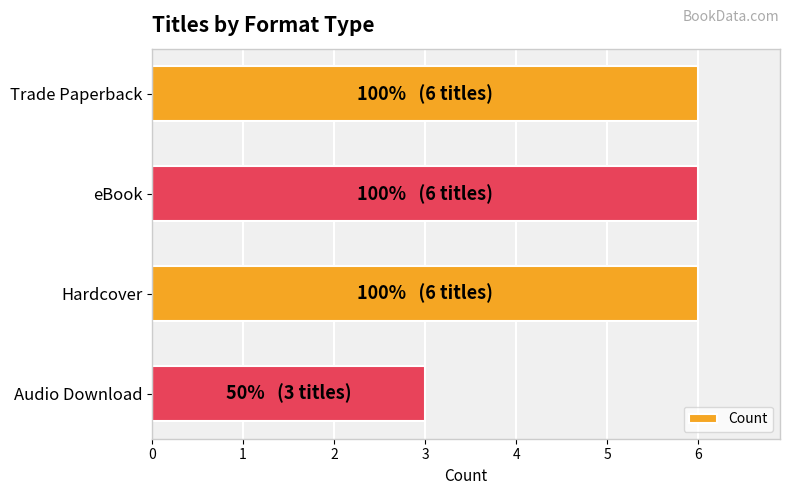

Which label corresponds to the smallest value in the chart?

Audio Download